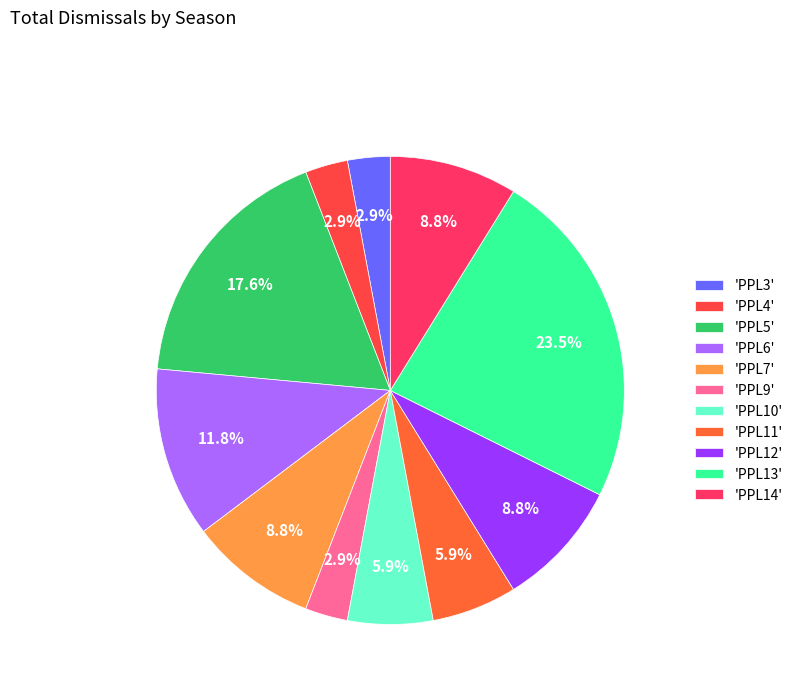

How many slices are in this pie chart?

11